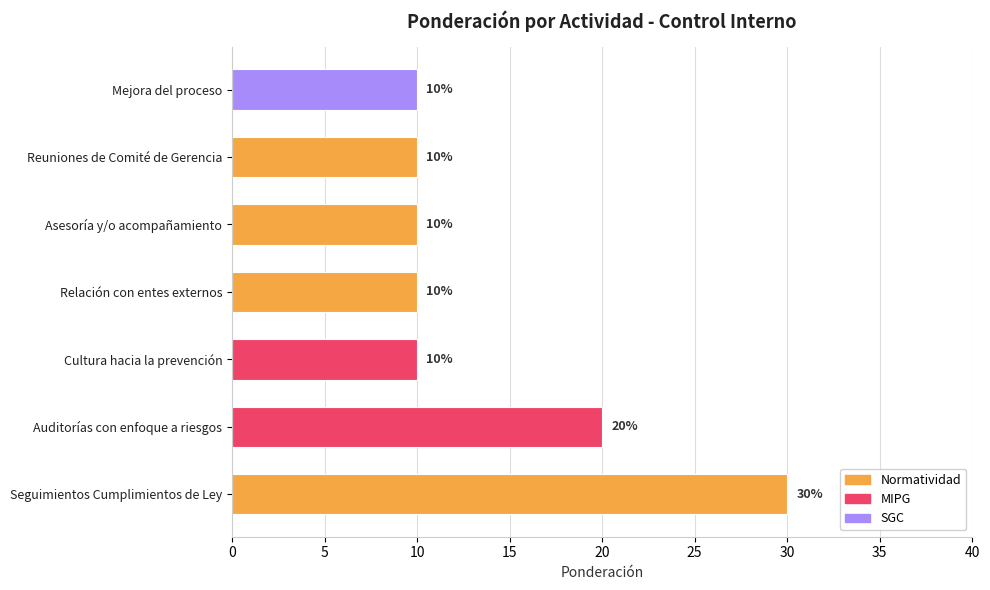

What is the average value?

14